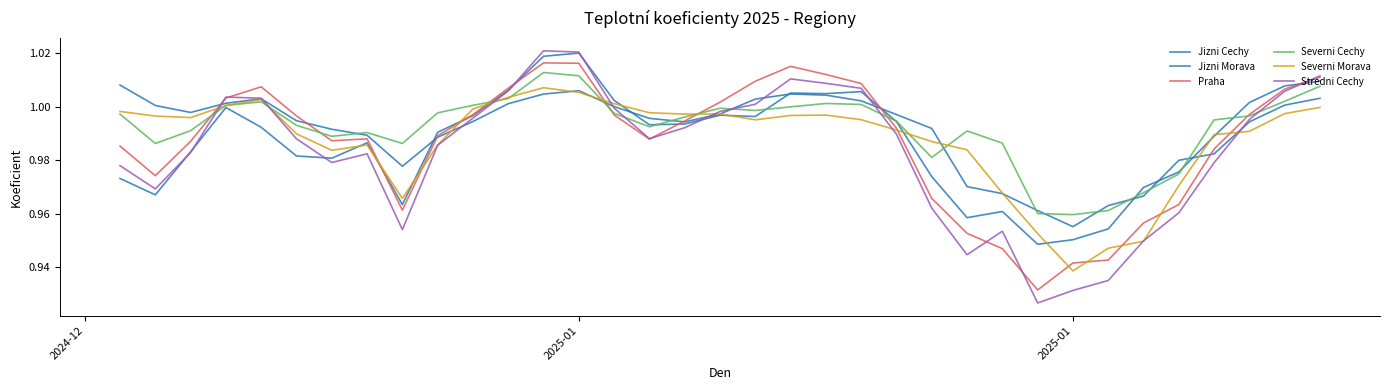

True or false: Praha and Jizni Morava intersect in this chart.

True